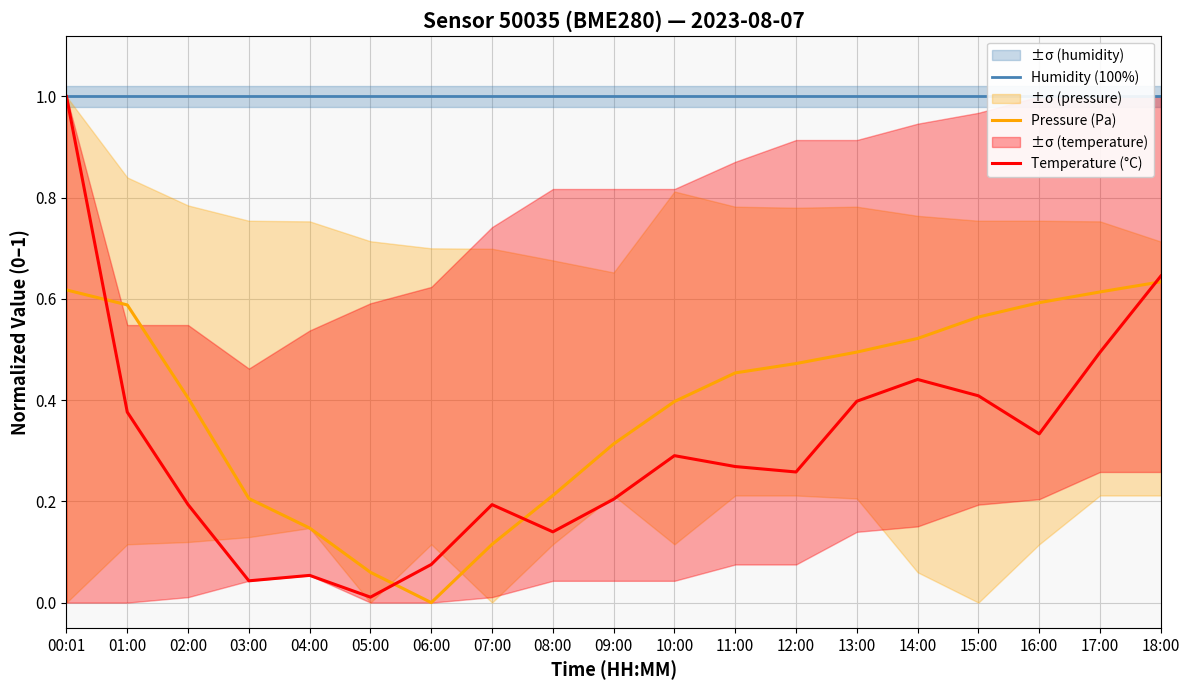

What is the value of the Pressure (Pa) point at the 8th from the left?

0.1